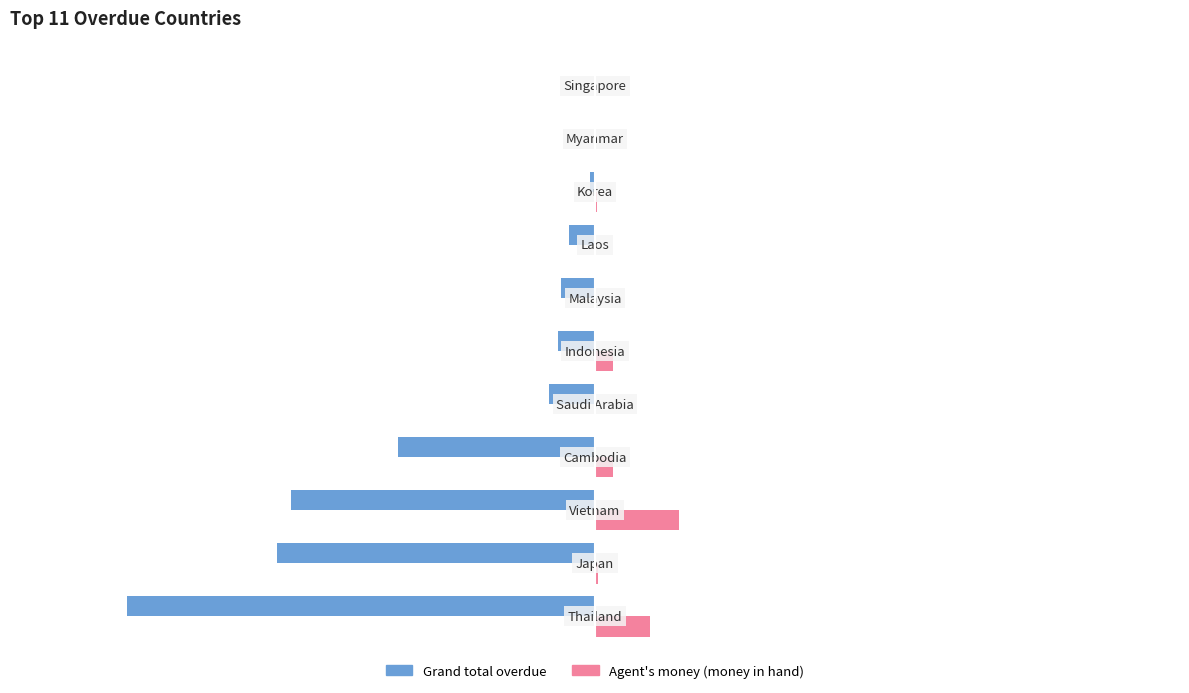

Reading right to left, extract all data points from this chart.

Grand total overdue: 0.0	0.0	-4332.0	-24446.0	-31634.1	-34778.0	-42662.6	-183443.2	-282540.1	-295225.1	-434896.4
Agent's money (money in hand): 0.0	0.0	1764.0	0.0	238.0	16854.0	0.0	16479.0	78032.7	2577.7	50727.3